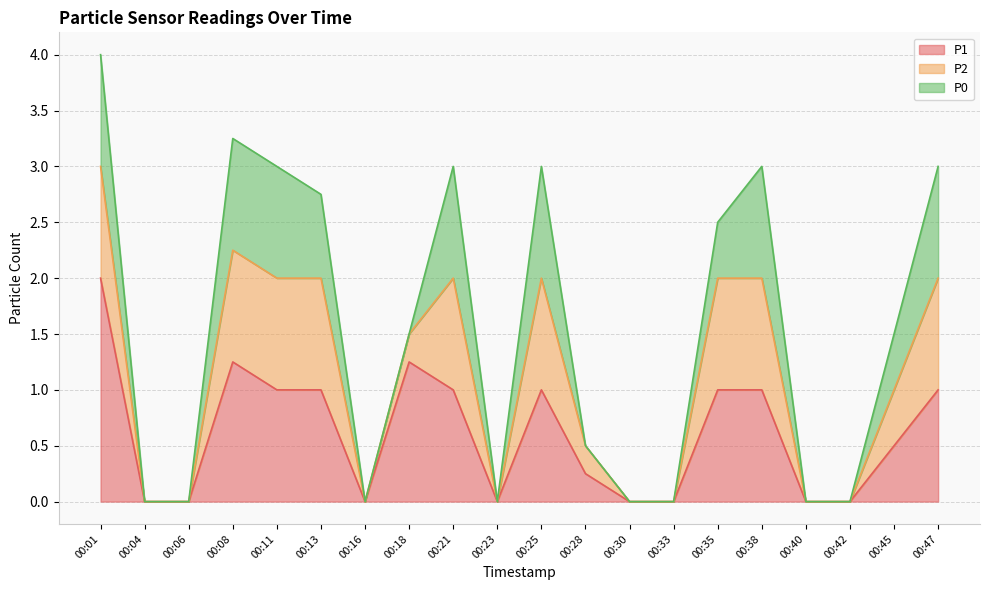

True or false: P0 and P2 cross at least once.

False